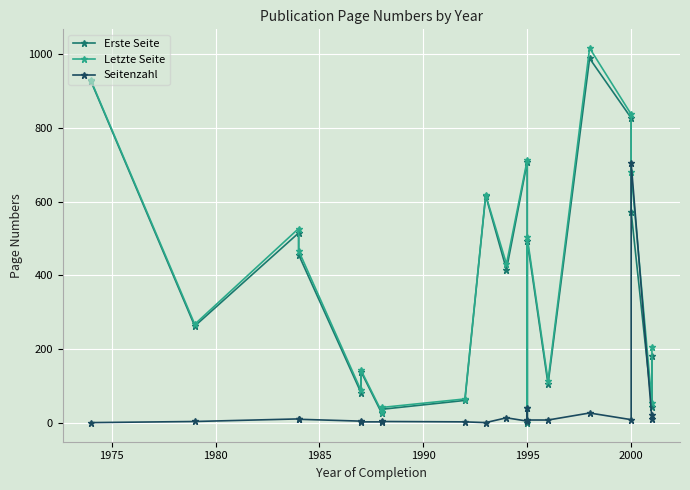

Rank the series at 1975 from highest to lowest value.

Letzte Seite, Erste Seite, Seitenzahl